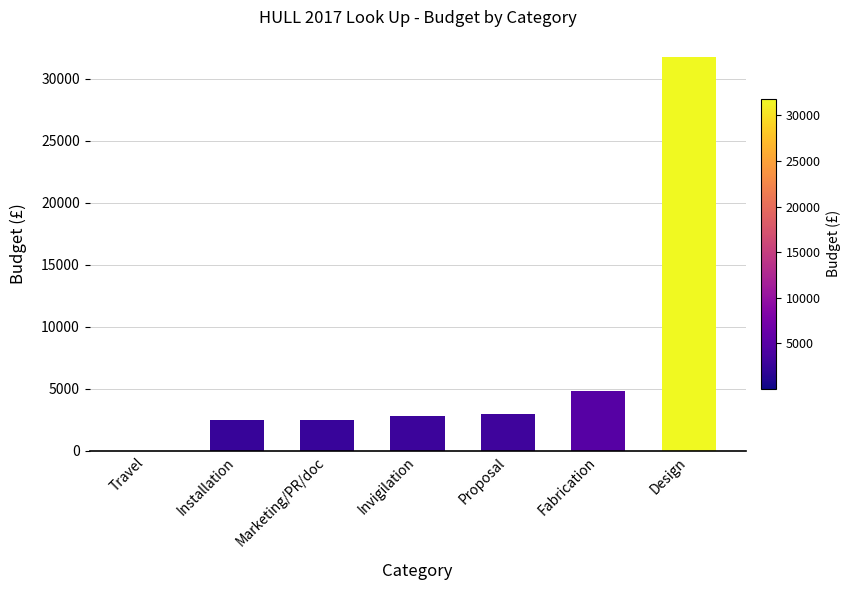

What is the sum of all values?

47431